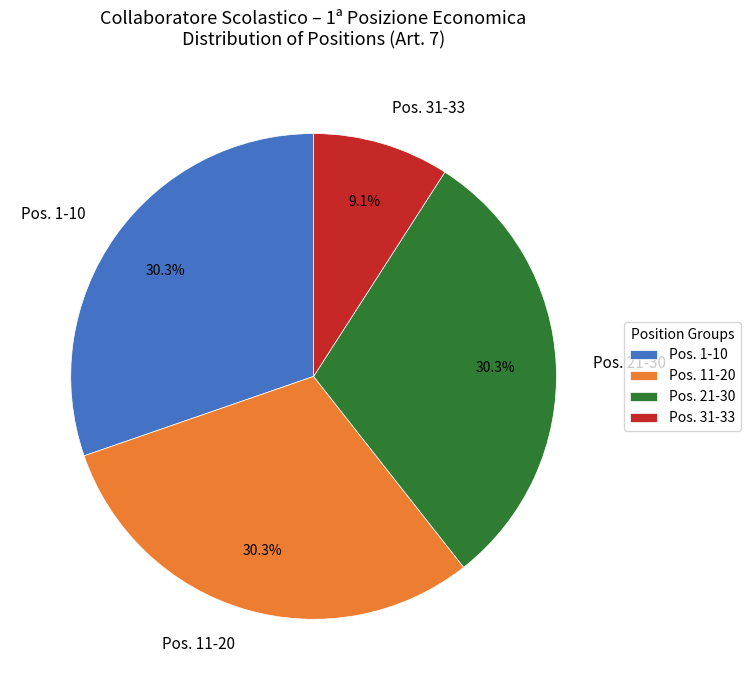

Is Pos. 31-33 the majority of the pie?

No